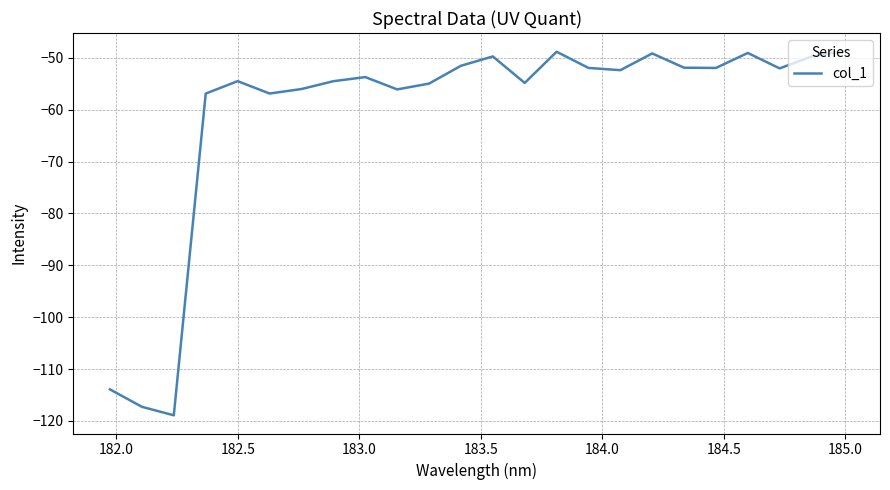

What is the greatest value displayed?

-48.7